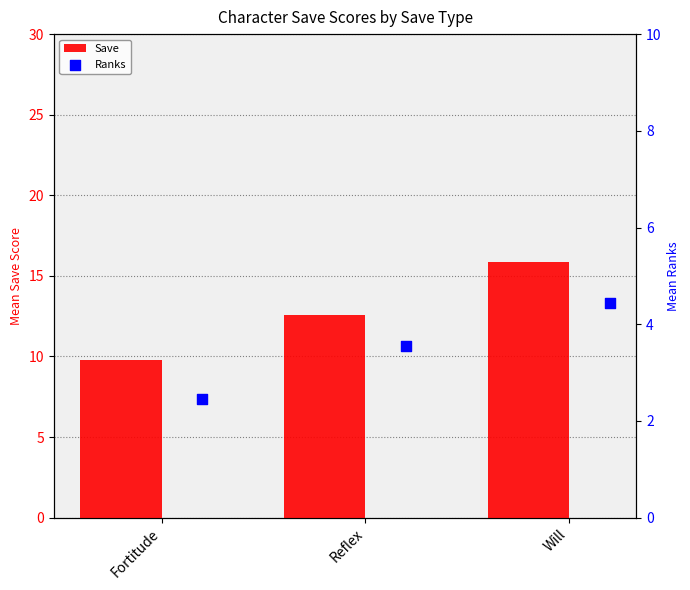

Which series contains the lowest Y value?

Ranks